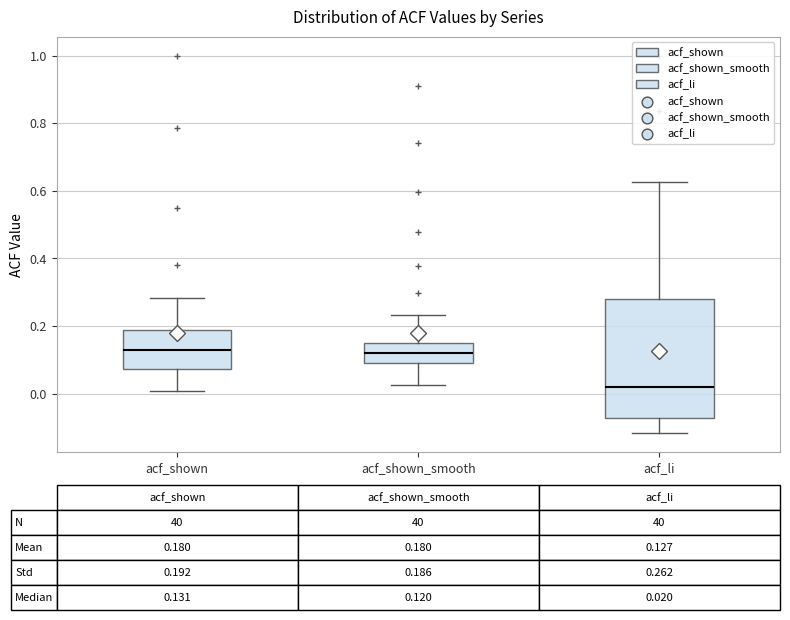

Comparing the boxes themselves (not the whiskers), which one is the tallest?

acf_li